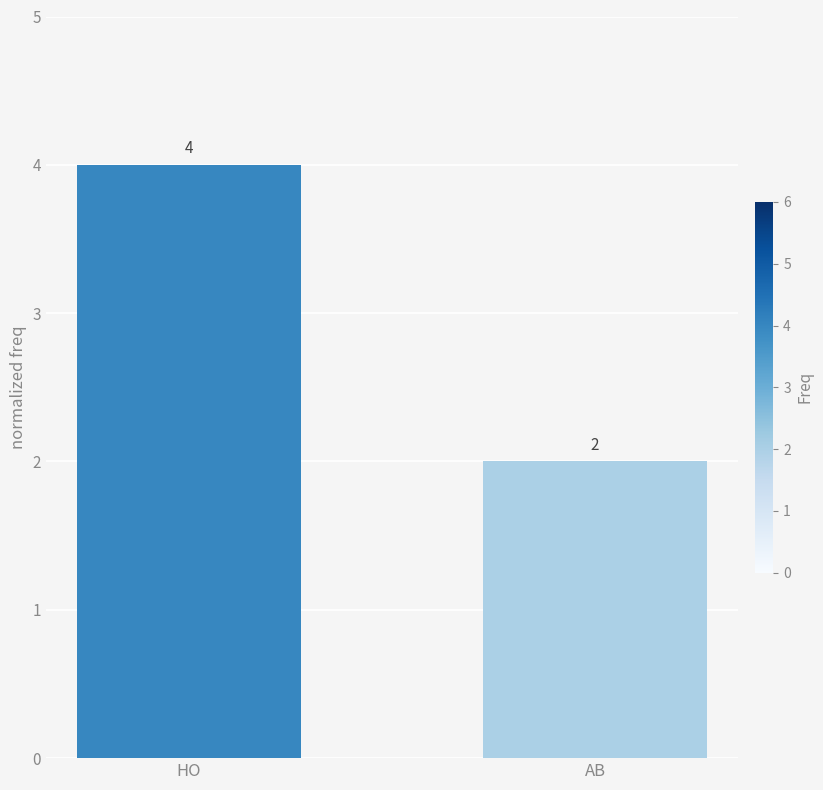

What position from the left is AB?

2